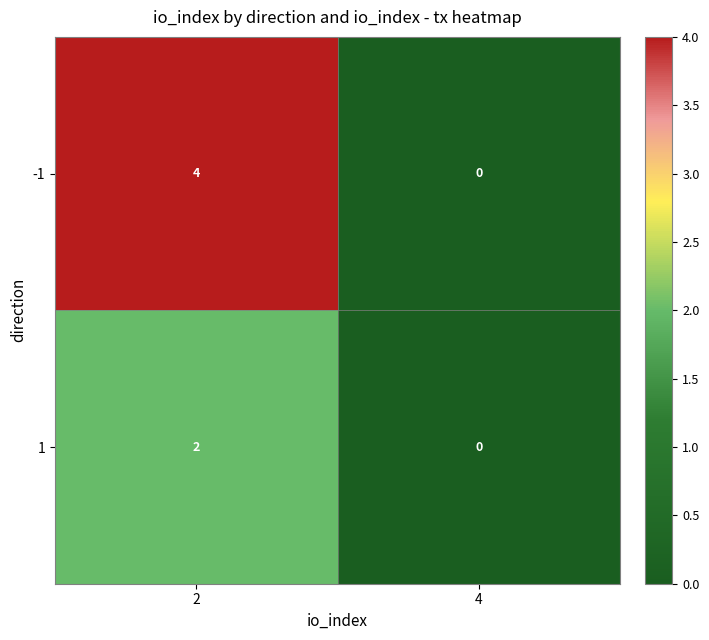

Is the value of -1 at 4 greater than the value of 1 at 2?

No